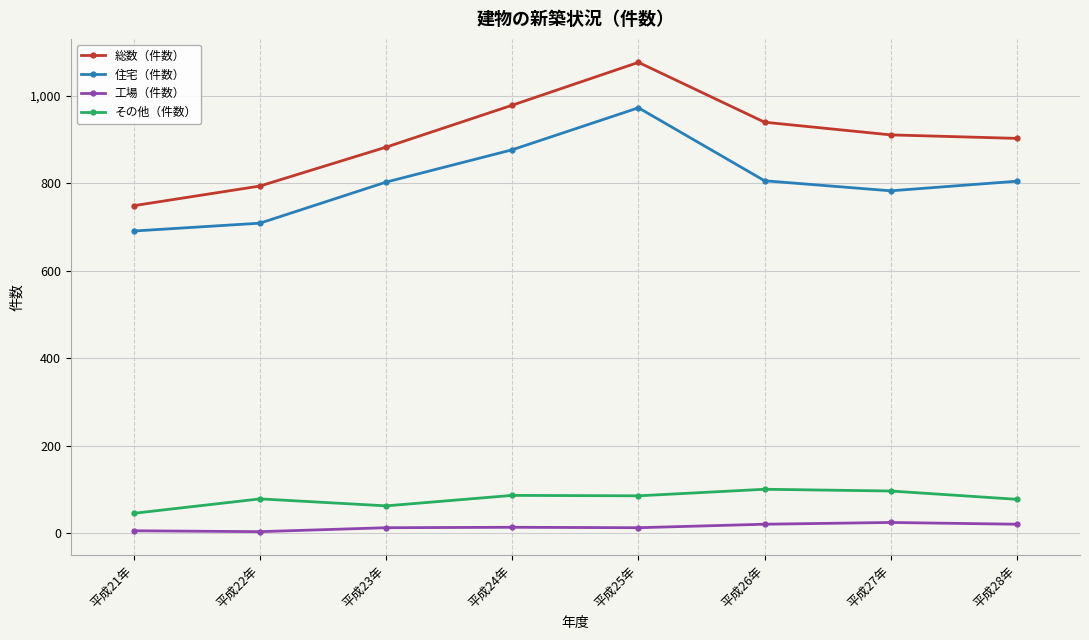

True or false: その他（件数） and 総数（件数） cross at least once.

False